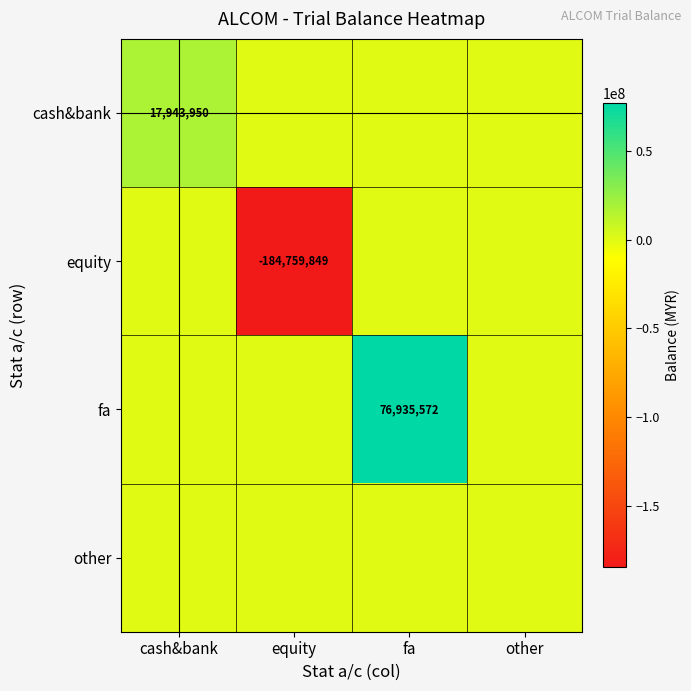

At which category is the sum across all series the highest?

fa